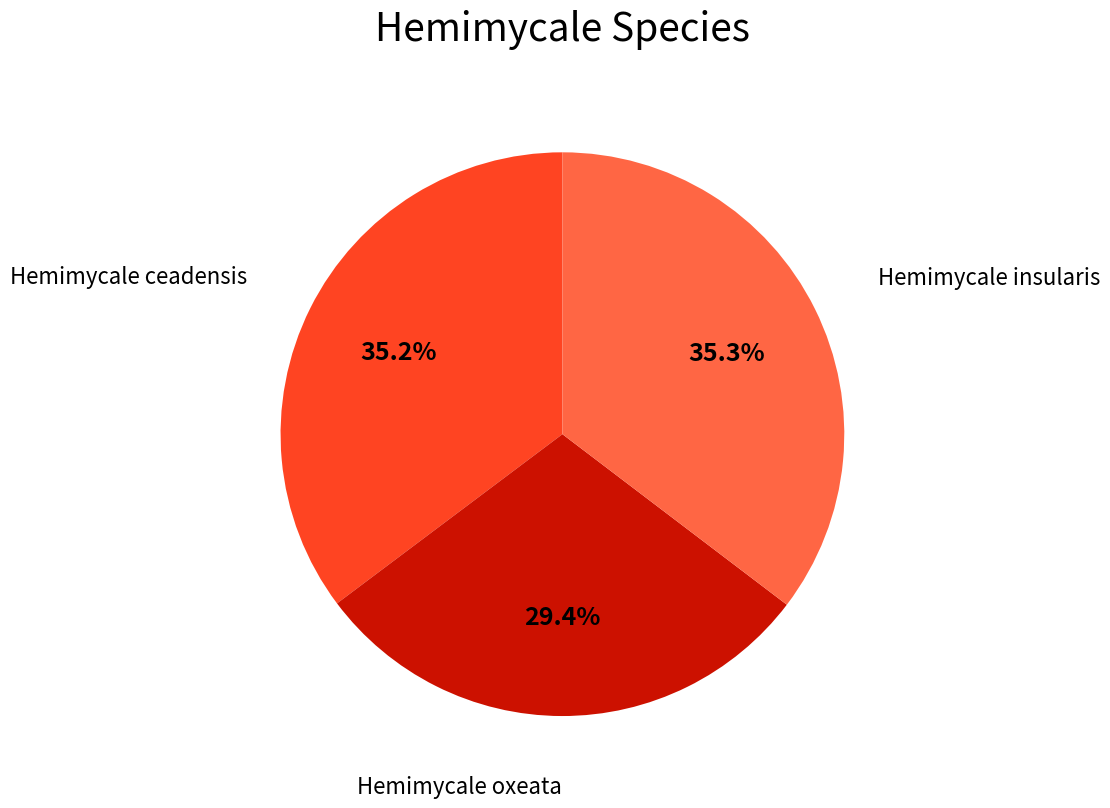

Does any single category account for the majority?

No